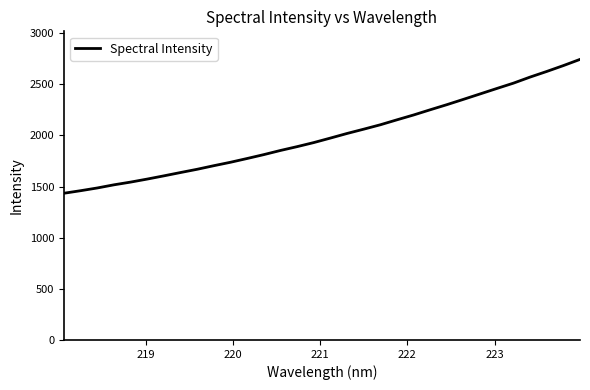

True or false: there are more than 0 points higher than both neighbors.

False